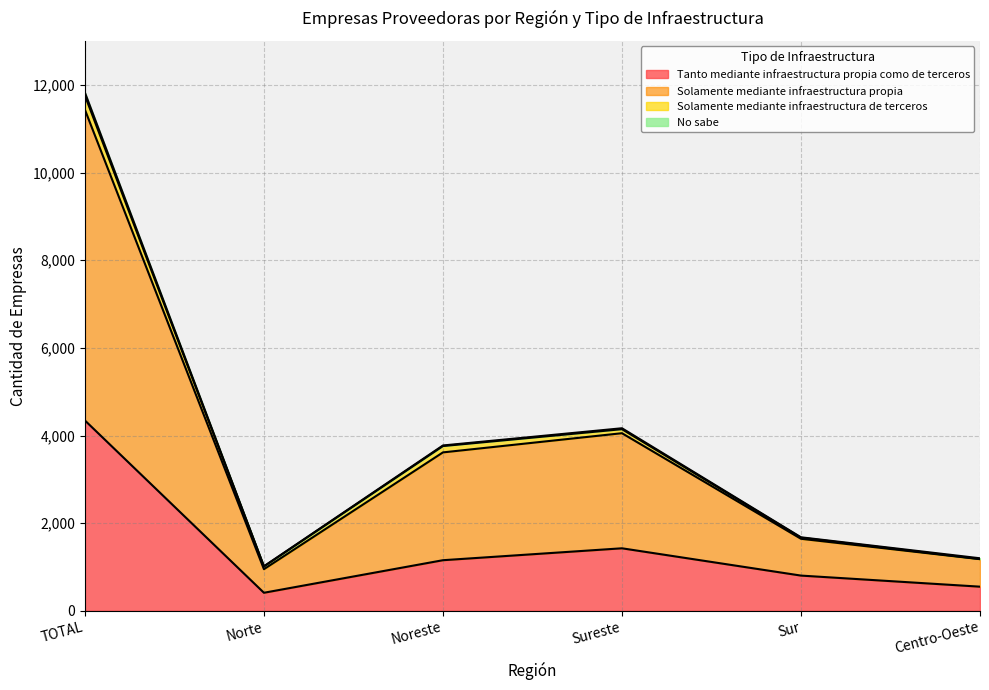

Where does the Solamente mediante infraestructura propia series first go above 3760?

TOTAL